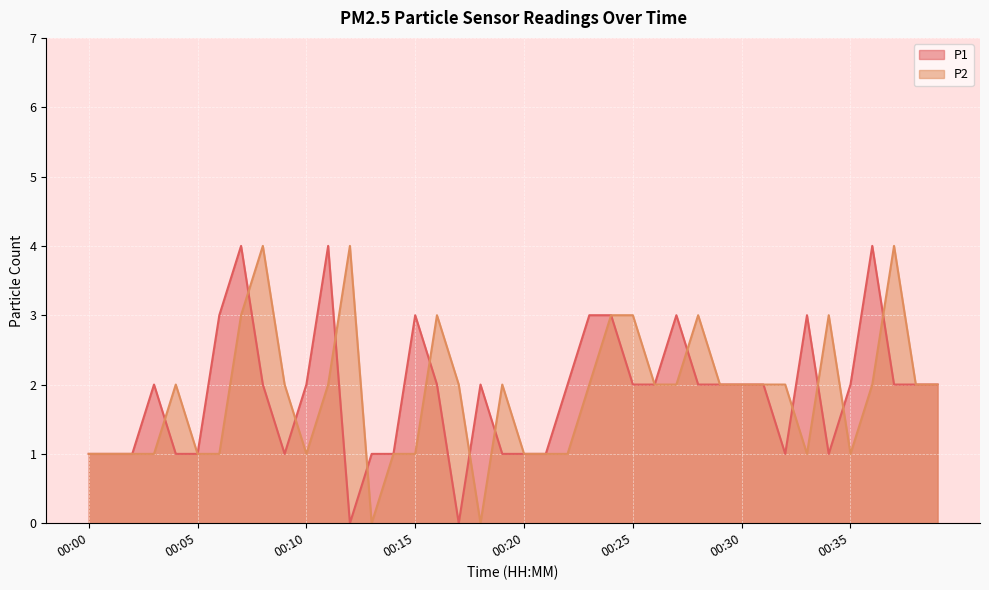

Reading right to left, list all the values displayed in this chart.

P1: 2	2	2	4	2	1	3	1	2	2	2	2	3	2	2	3	3	2	1	1	1	2	0	2	3	1	1	0	4	2	1	2	4	3	1	1	2	1	1	1
P2: 2	2	4	2	1	3	1	2	2	2	2	3	2	2	3	3	2	1	1	1	2	0	2	3	1	1	0	4	2	1	2	4	3	1	1	2	1	1	1	1